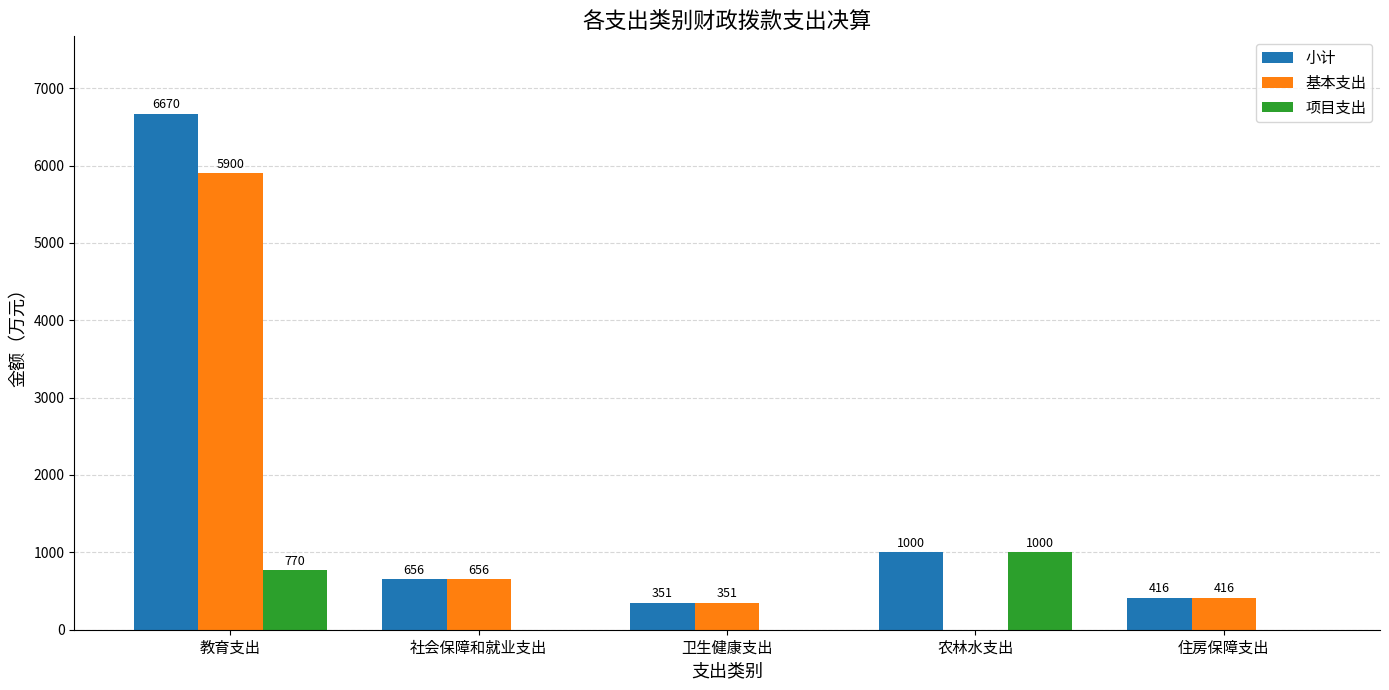

The 项目支出 series shows -315.8 at 卫生健康支出. True or false?

False